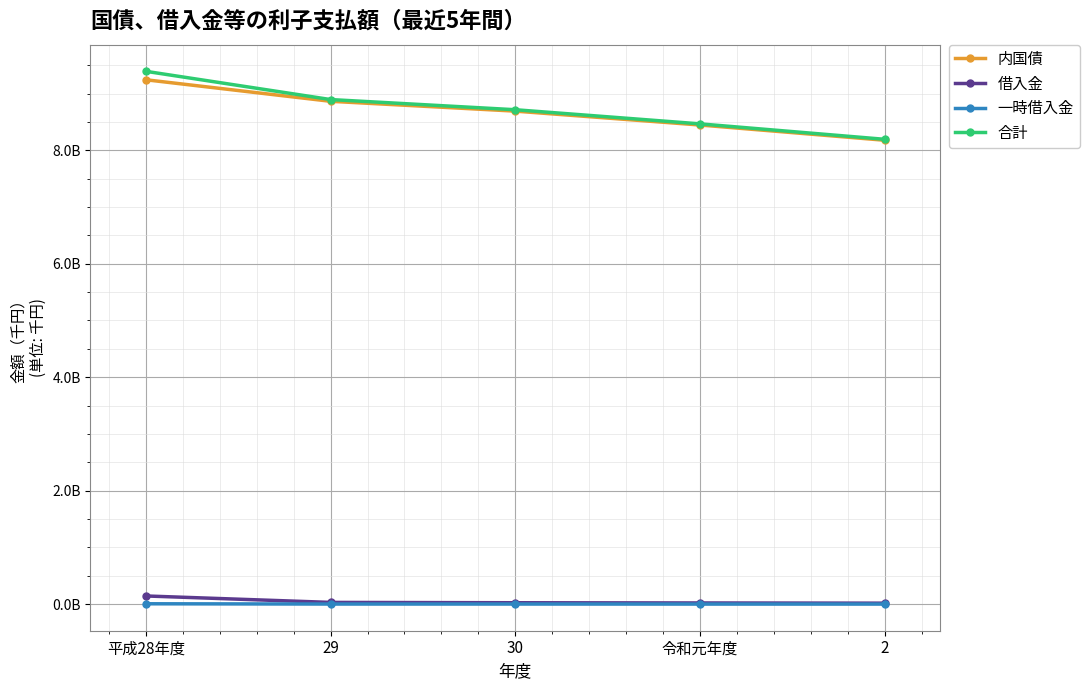

Is this an area chart (filled region under the line)?

No